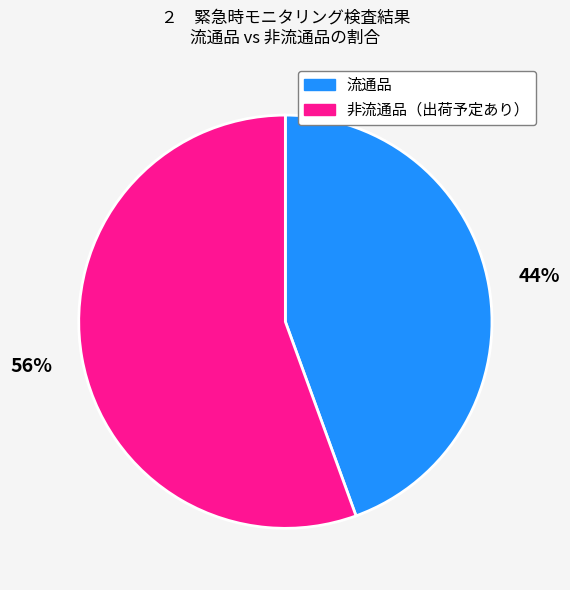

Combined, do 流通品 and 非流通品（出荷予定あり） account for over 50%?

Yes